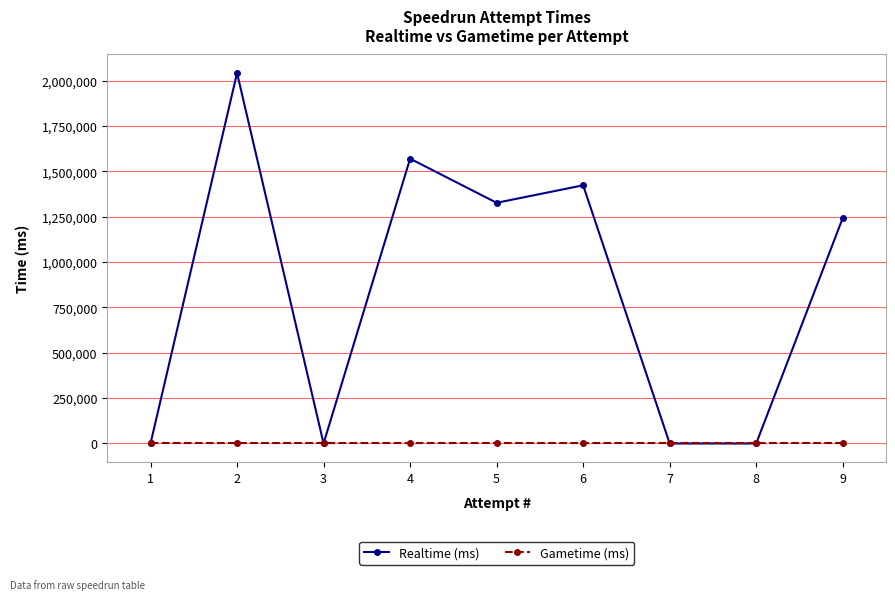

How many interior local valleys does the Realtime (ms) series have?

2